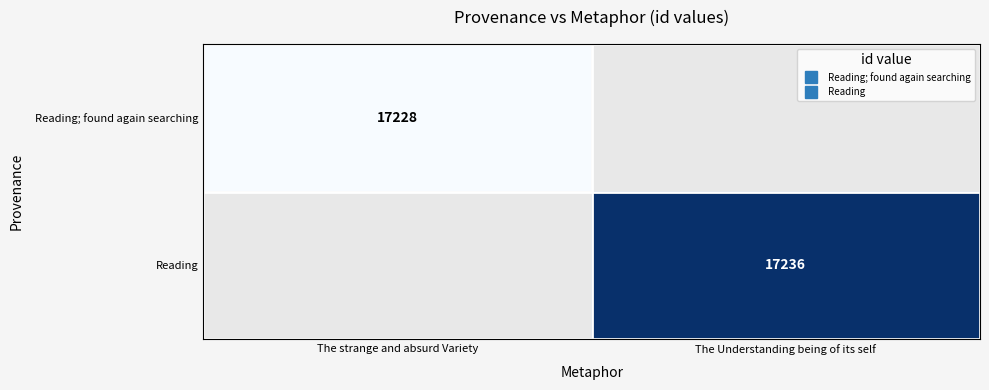

At which label does Reading reach its minimum?

The strange and absurd Variety